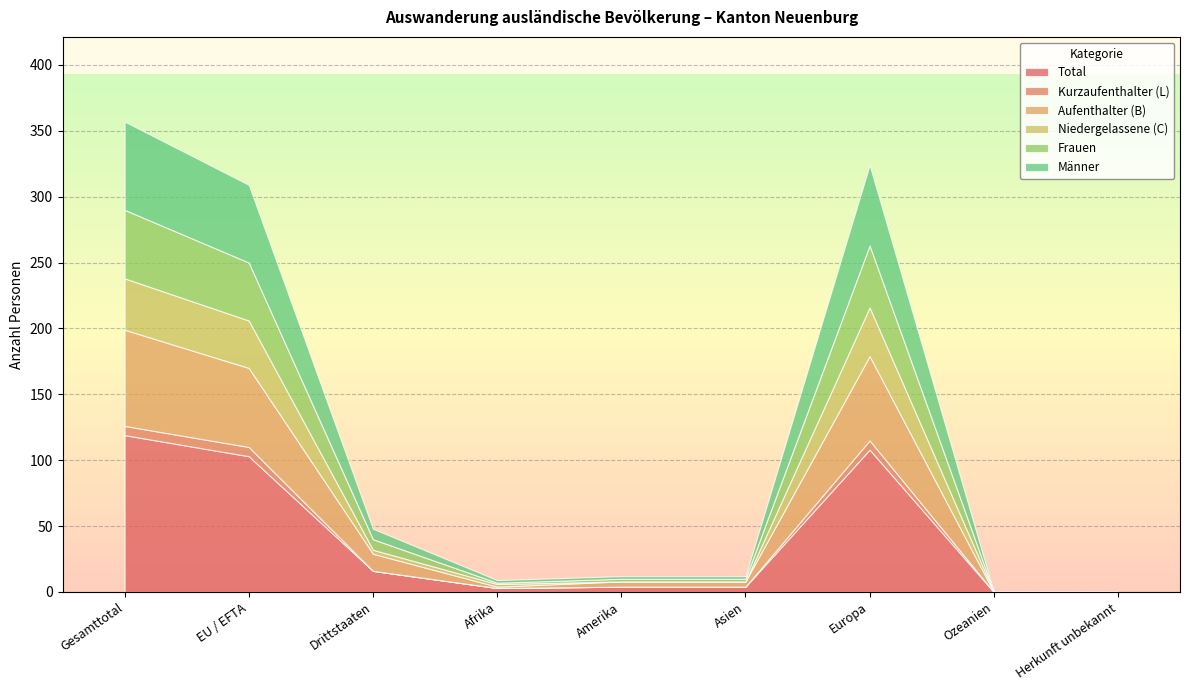

Reading right to left, transcribe all the data shown in this chart.

Total: 0	0	108	4	4	3	16	103	119
Kurzaufenthalter (L): 0	0	7	0	0	0	0	7	7
Aufenthalter (B): 0	0	64	4	4	1	13	60	73
Niedergelassene (C): 0	0	37	0	0	2	3	36	39
Frauen: 0	0	47	2	2	1	8	44	52
Männer: 0	0	61	2	2	2	8	59	67